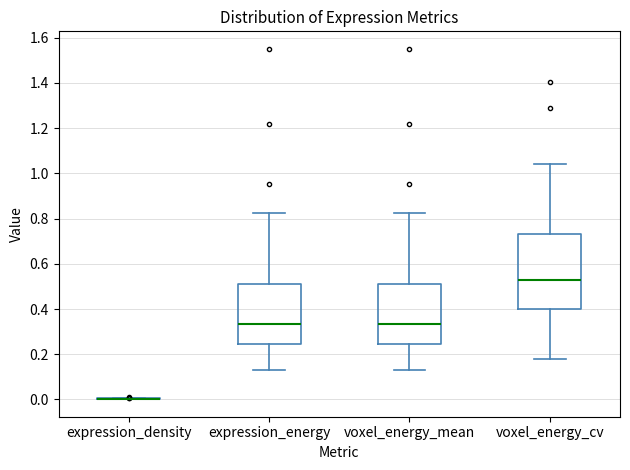

Reading left to right, transcribe this box plot: for each box, give where its median line is, the range the box spans, and where its two whiskers end, as read against the y-axis. The values are not printed on the chart, so give them approximately, as read against the axis.

expression_density: box collapsed to a line at 0.00, whiskers 0.00 to 0.00
expression_energy: median 0.34, box 0.24 to 0.52, whiskers 0.14 to 0.82
voxel_energy_mean: median 0.34, box 0.24 to 0.52, whiskers 0.14 to 0.82
voxel_energy_cv: median 0.52, box 0.40 to 0.74, whiskers 0.18 to 1.04